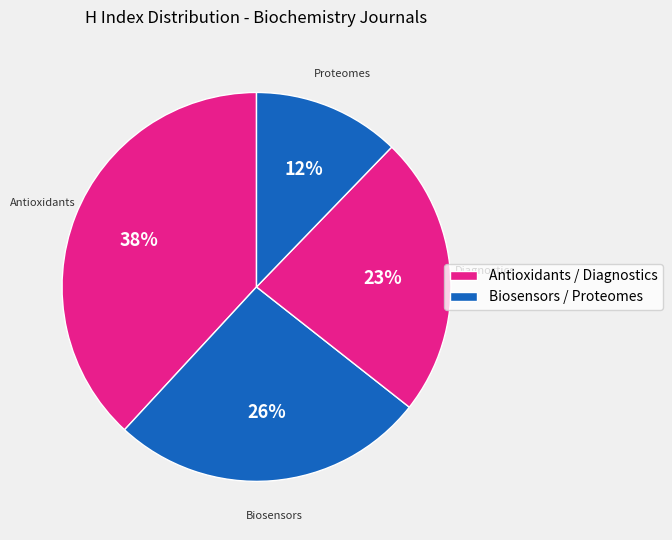

Do Diagnostics and Antioxidants together represent more than half of the pie?

Yes